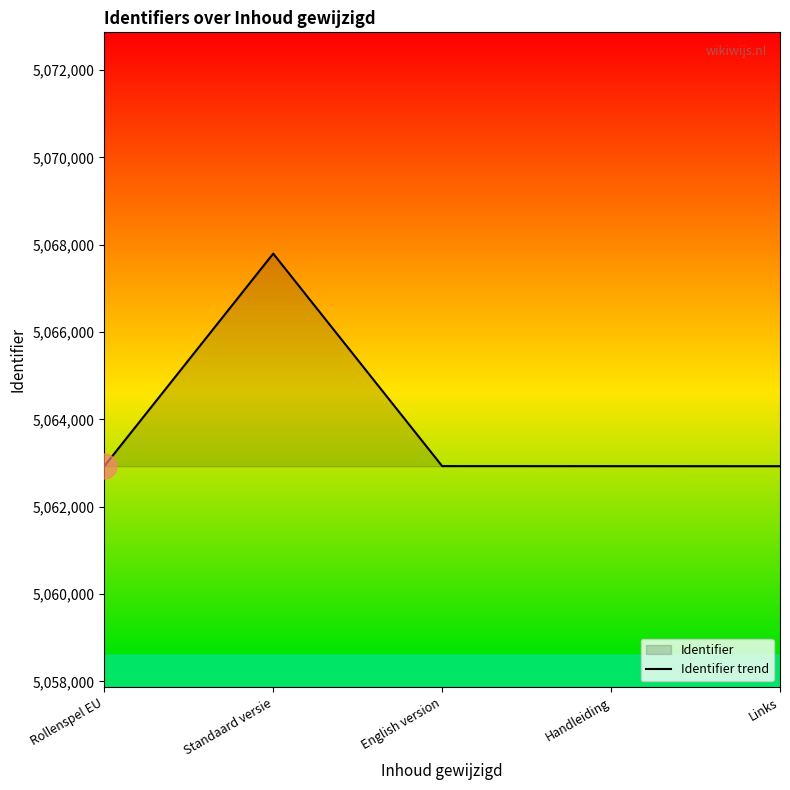

Where does the data first go above 5062929?

Standaard versie